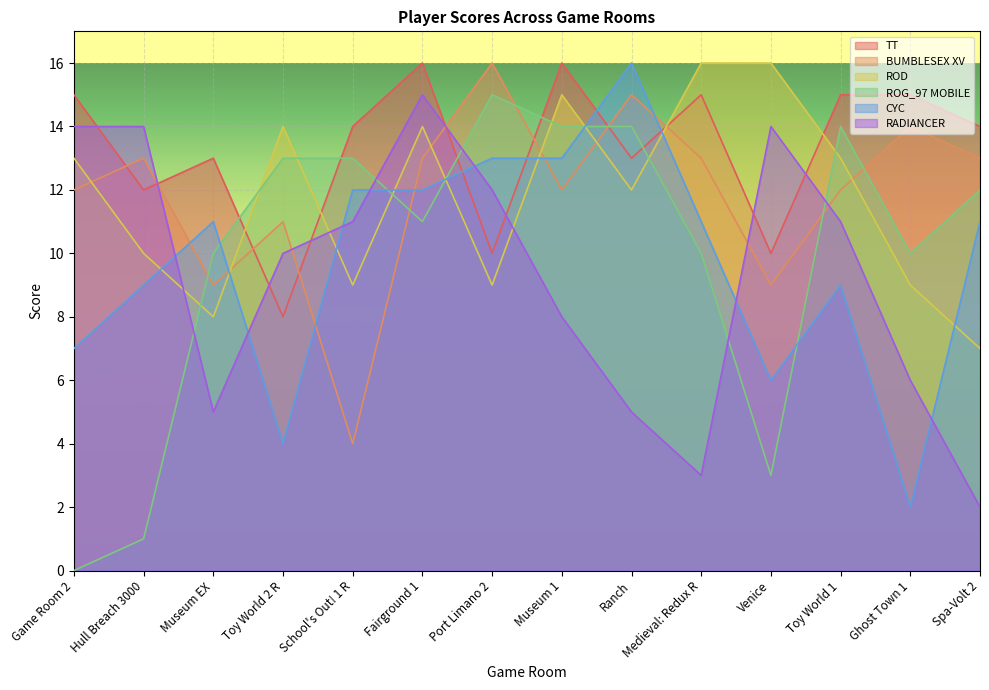

Rank the series by their maximum value, from highest to lowest.

TT, BUMBLESEX XV, ROD, CYC, ROG_97 MOBILE, RADIANCER